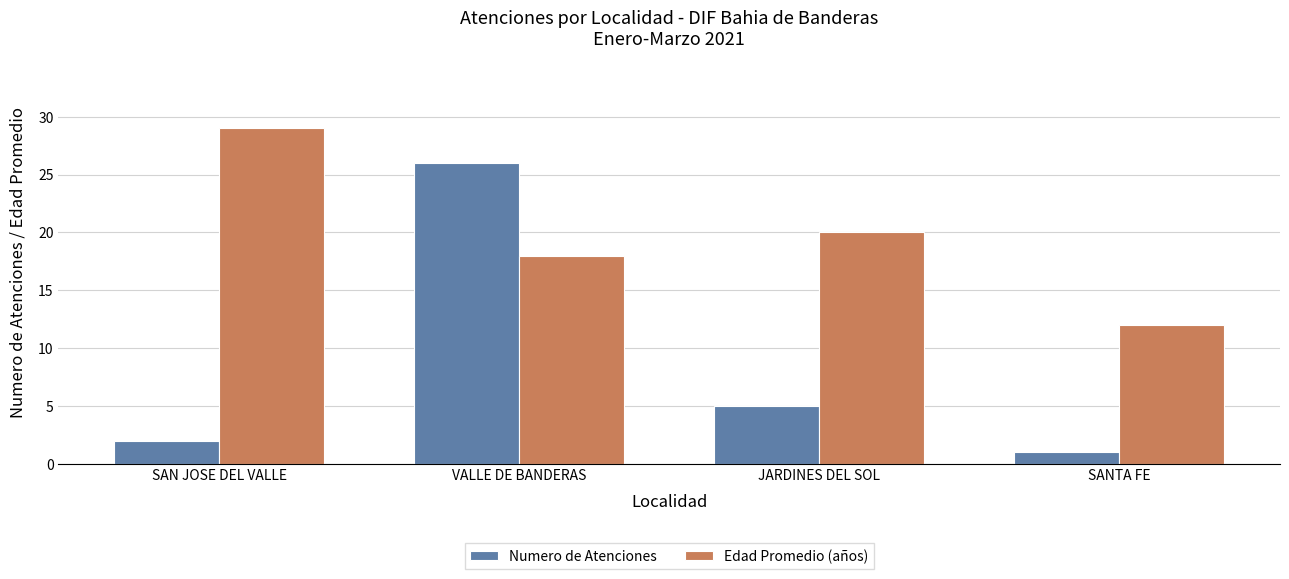

What is the spread (max minus min) of values at JARDINES DEL SOL?

15